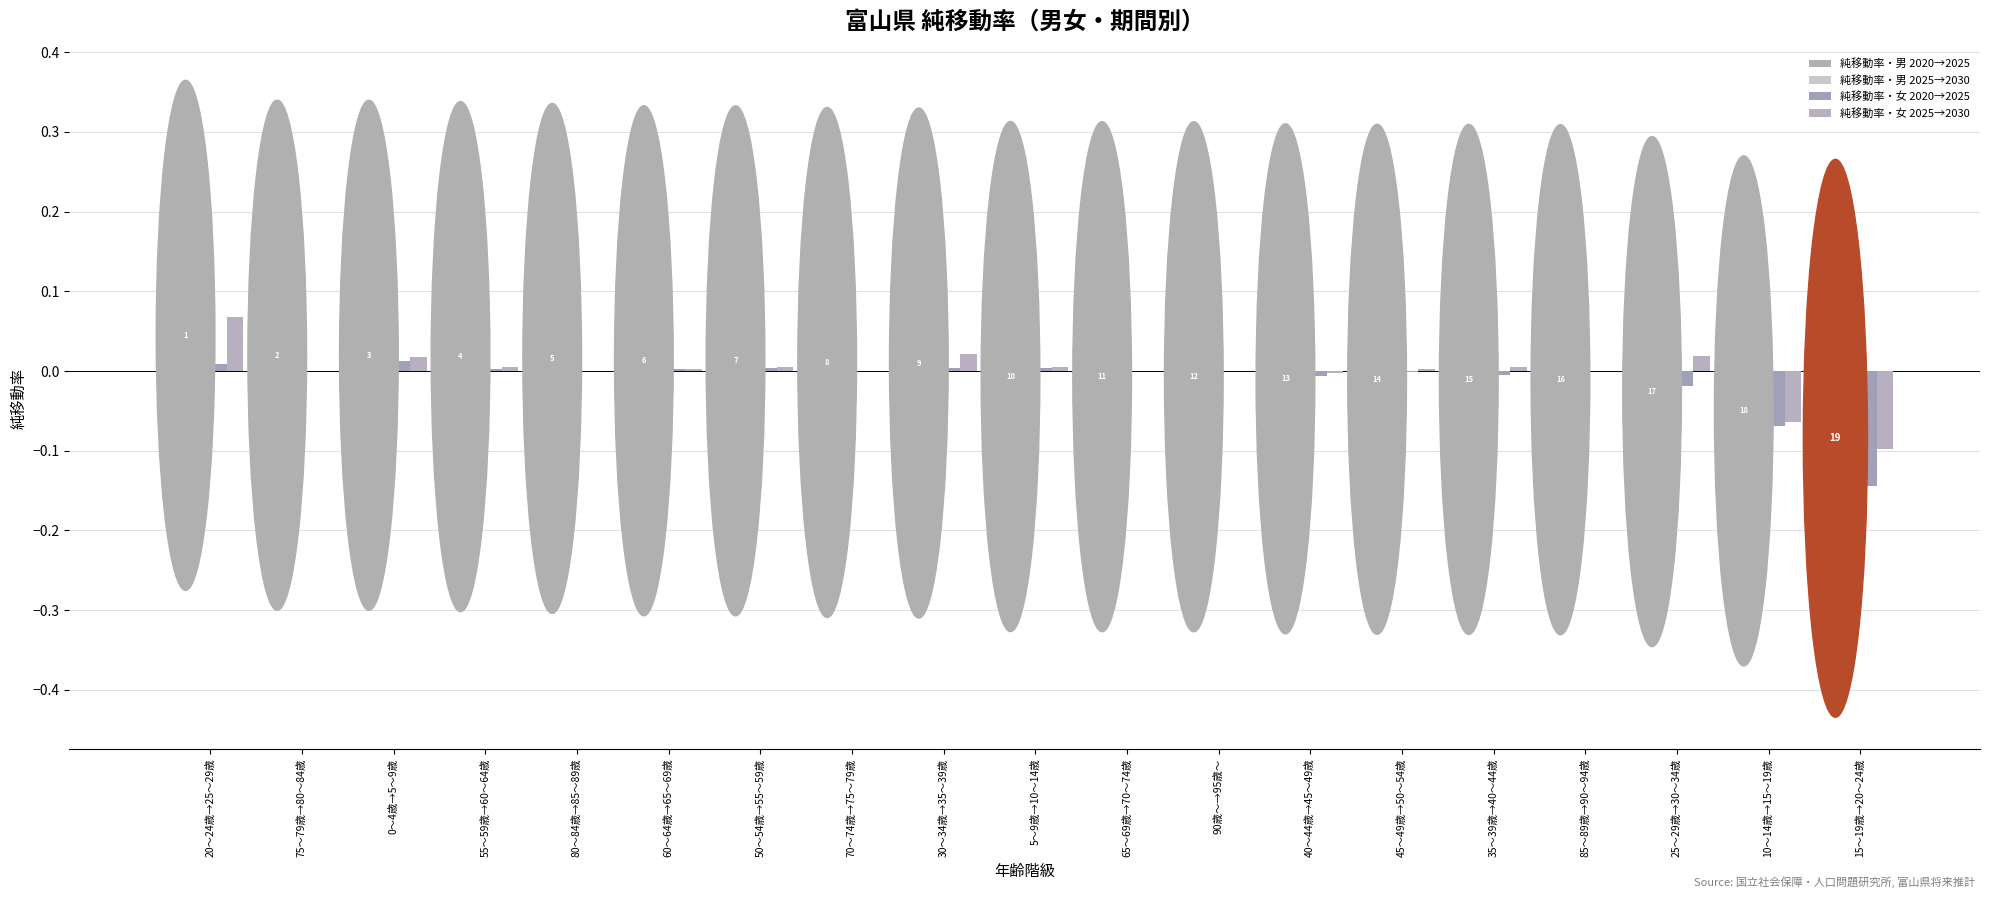

Count the number of data series in this chart.

4